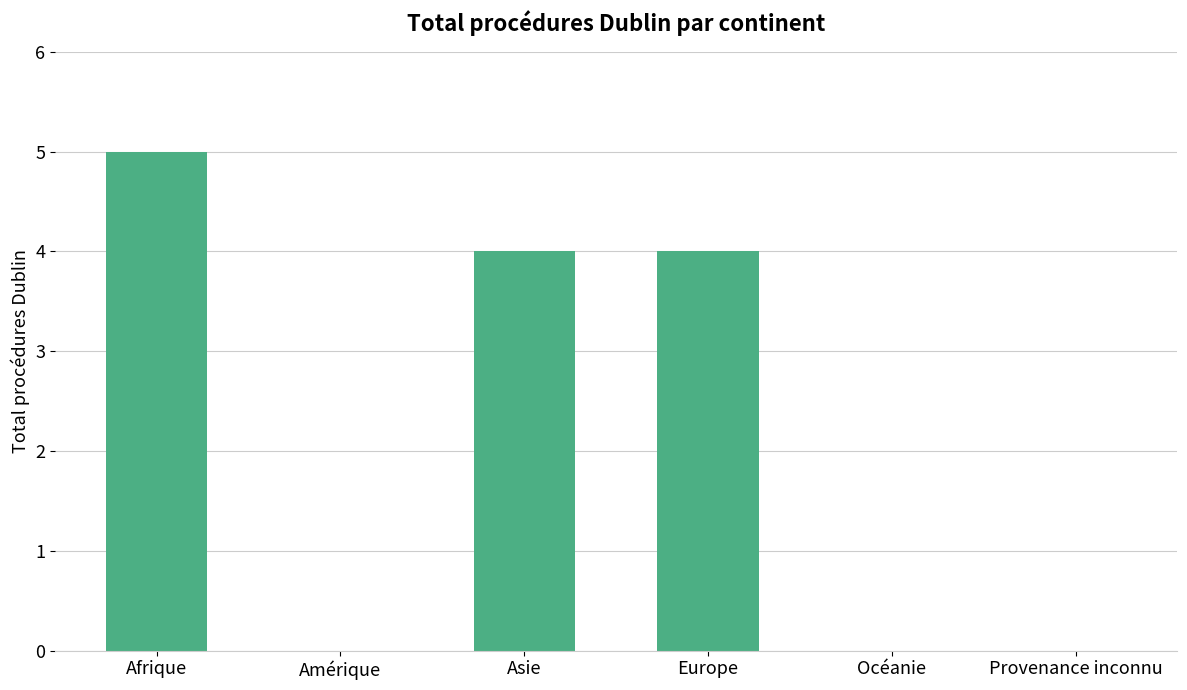

Are the bars horizontal?

No